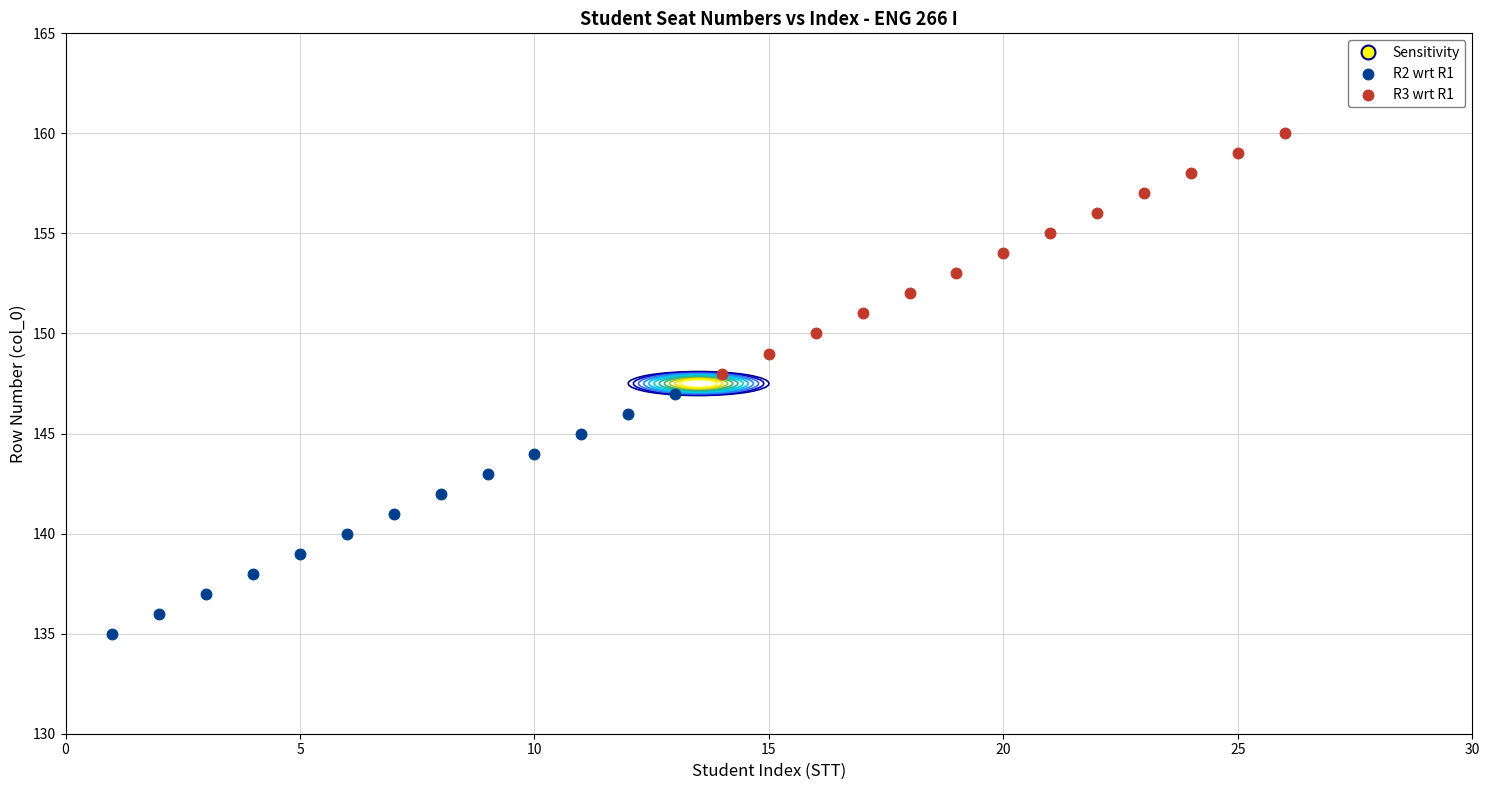

Which series contains the lowest Y value?

R2 wrt R1